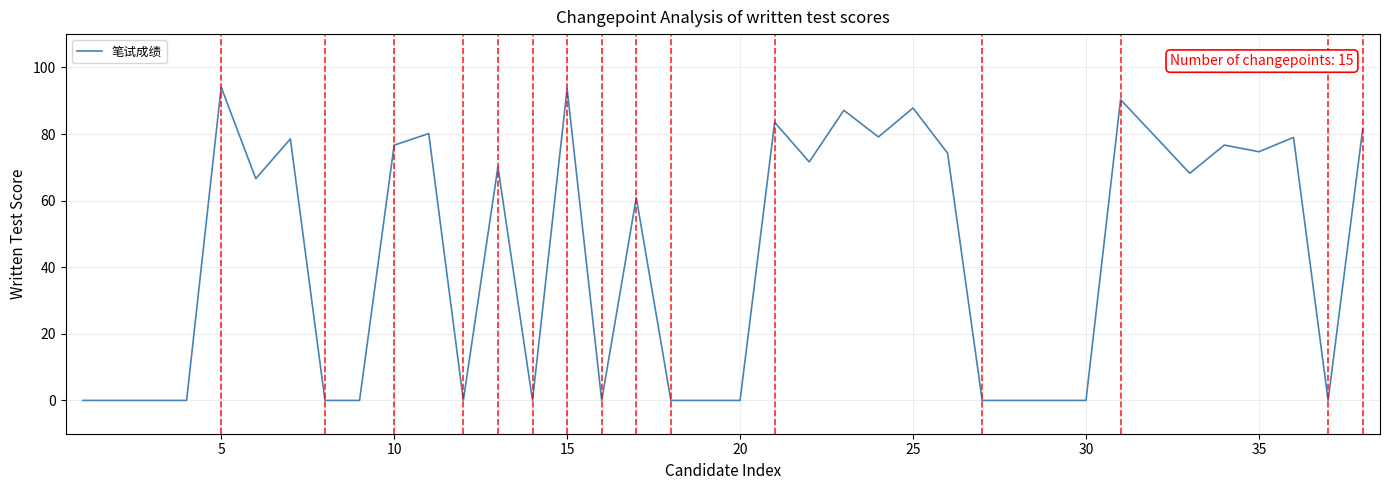

What is the difference between the maximum and minimum values?

94.1